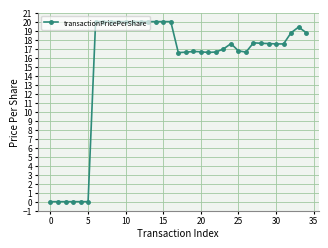

What is the sum of all values?

532.3